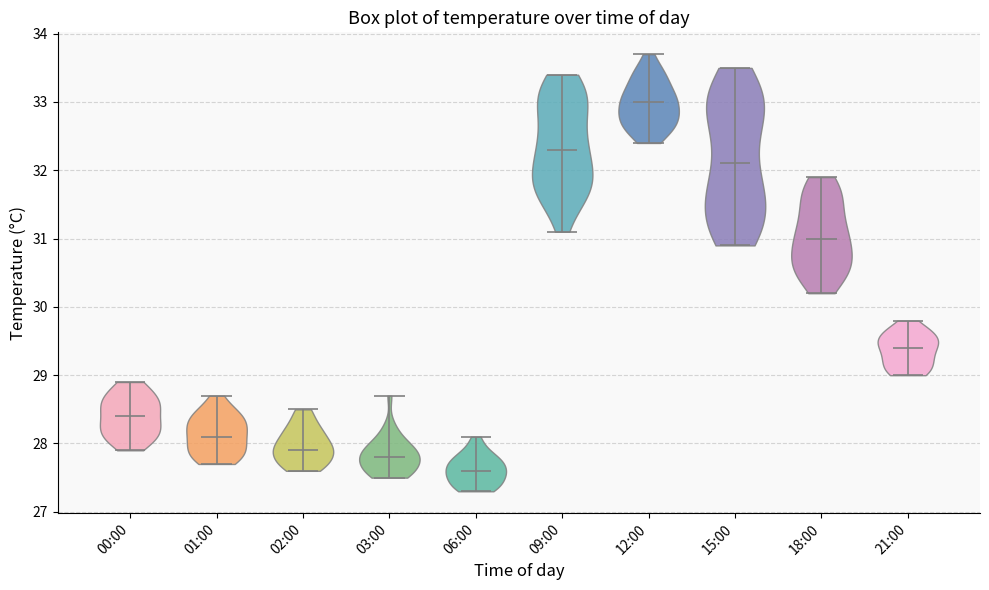

Reading left to right, read every violin against the y-axis: where its median line is, and the lowest and highest points it reaches. The values are not printed on the chart, so give them approximately, as read against the axis.

00:00: median line 28.4, lowest point 27.9, highest point 28.9
01:00: median line 28.1, lowest point 27.7, highest point 28.7
02:00: median line 27.9, lowest point 27.6, highest point 28.5
03:00: median line 27.8, lowest point 27.5, highest point 28.7
06:00: median line 27.6, lowest point 27.3, highest point 28.1
09:00: median line 32.3, lowest point 31.1, highest point 33.4
12:00: median line 33.0, lowest point 32.4, highest point 33.7
15:00: median line 32.1, lowest point 30.9, highest point 33.5
18:00: median line 31.0, lowest point 30.2, highest point 31.9
21:00: median line 29.4, lowest point 29.0, highest point 29.8